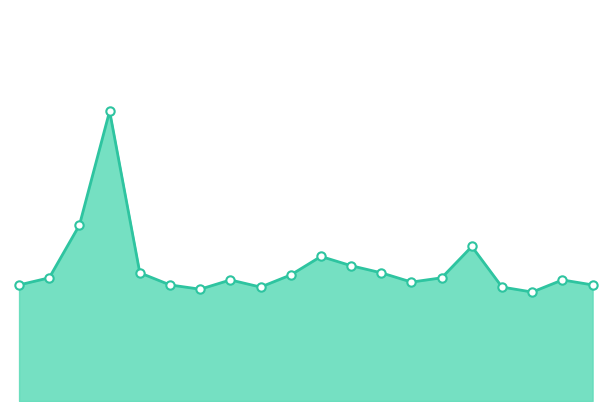

At which category does the chart reach its peak across all series?

03:00